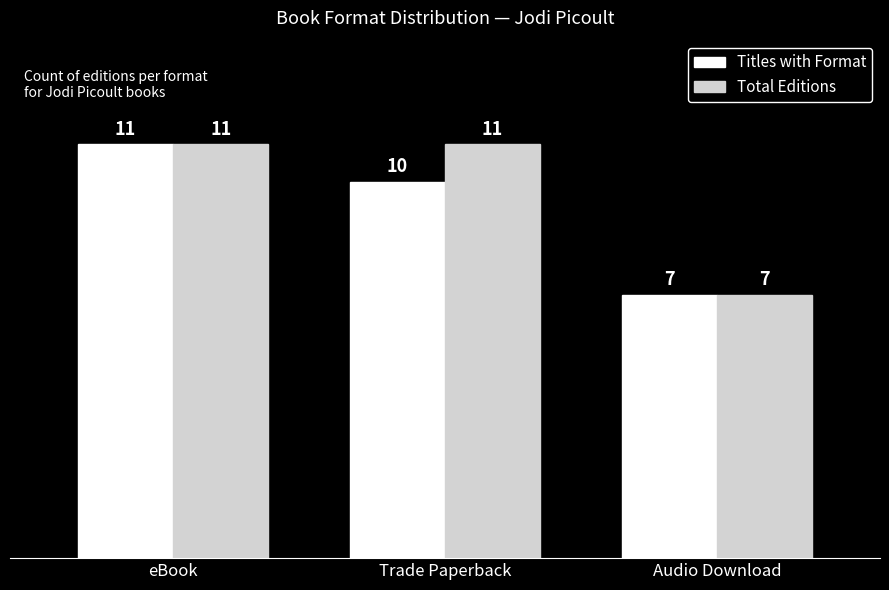

What is the total value across all series at Audio Download?

14